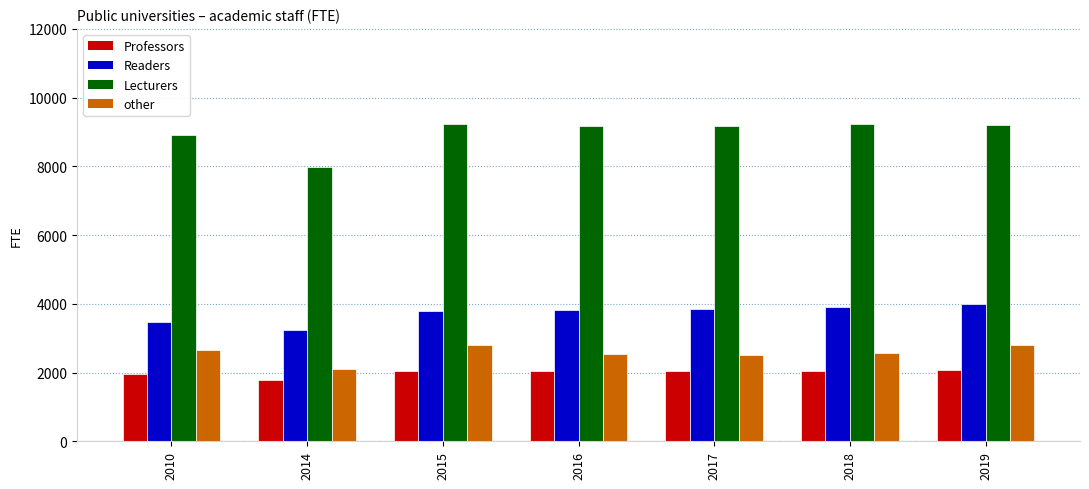

How many series are shown in this chart?

4